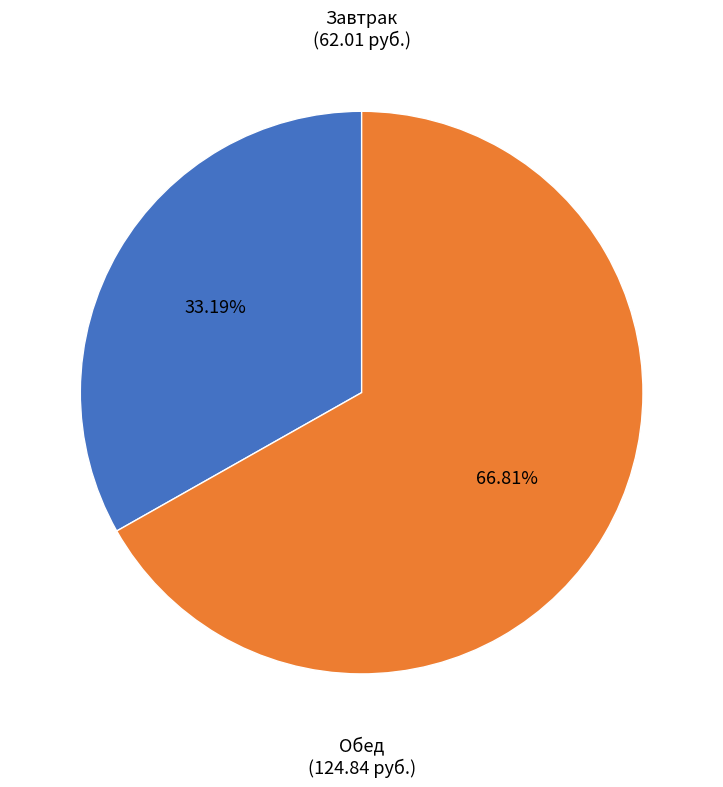

To the nearest percent, what is the difference between the largest and smallest slice percentages?

34%